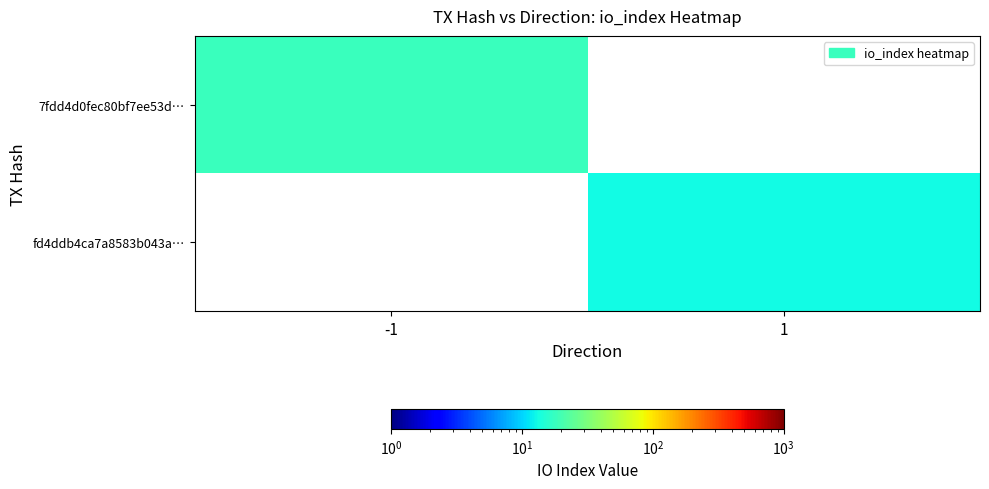

Rank the series by their maximum value, from highest to lowest.

7fdd4d0fec80bf7ee53d…, fd4ddb4ca7a8583b043a…